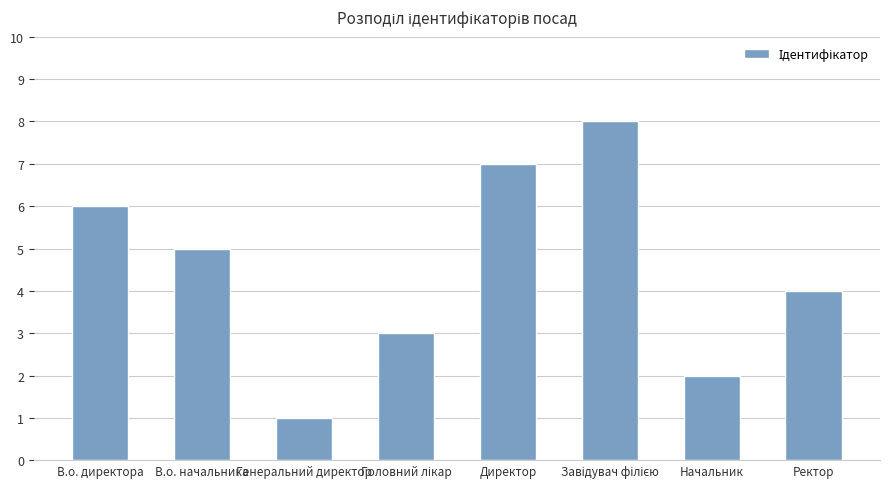

What position from the right is Начальник?

2